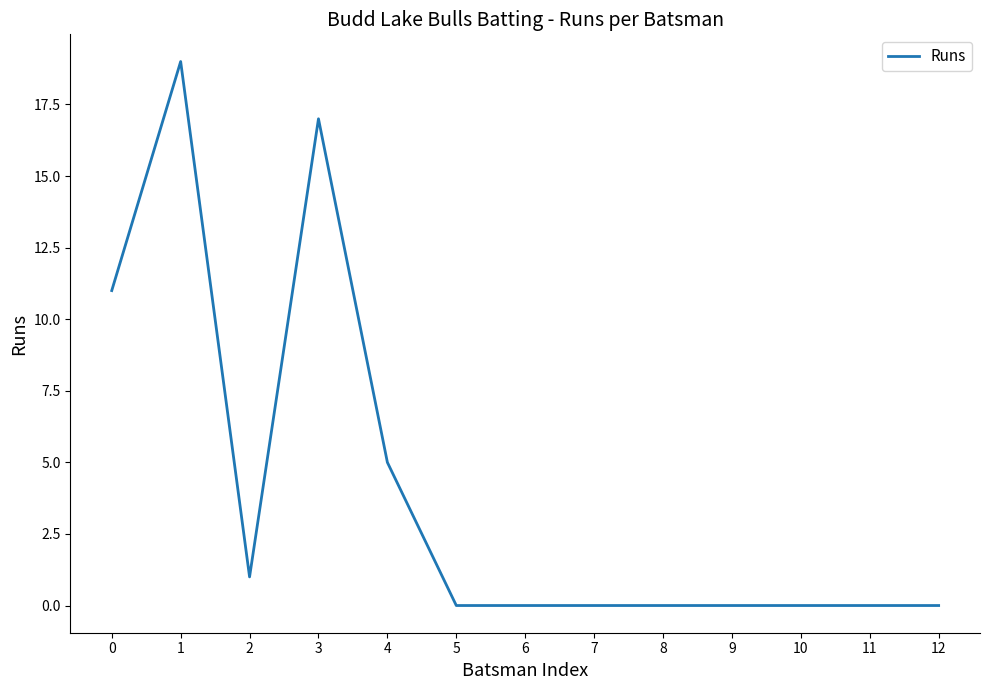

How many lines are shown in the chart?

1